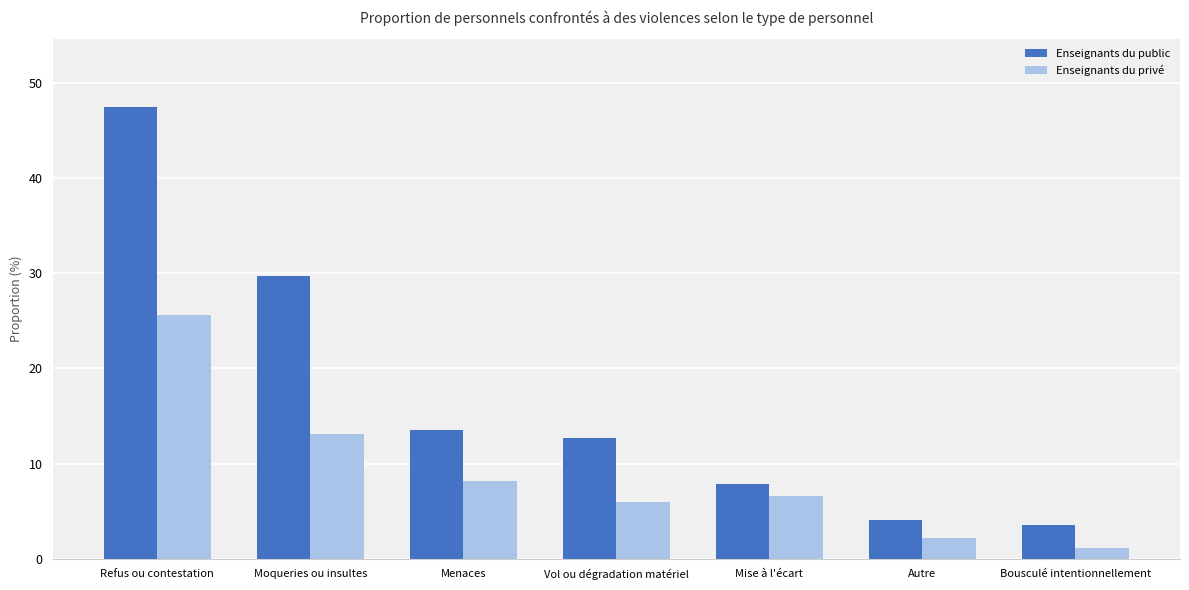

Reading left to right, extract all data points from this chart.

Enseignants du public: Refus ou contestation=47.5	Moqueries ou insultes=29.7	Menaces=13.5	Vol ou dégradation matériel=12.7	Mise à l'écart=7.9	Autre=4.1	Bousculé intentionnellement=3.6
Enseignants du privé: Refus ou contestation=25.6	Moqueries ou insultes=13.1	Menaces=8.2	Vol ou dégradation matériel=6.0	Mise à l'écart=6.6	Autre=2.2	Bousculé intentionnellement=1.2